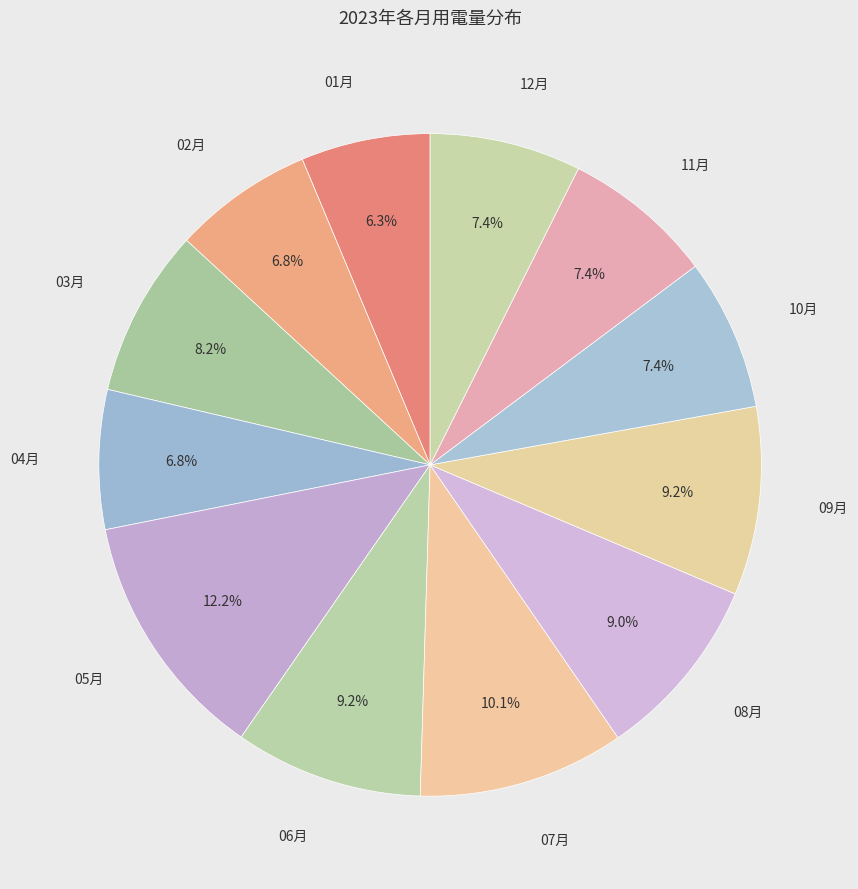

To the nearest percent, what percentage of the pie is 01月?

6%